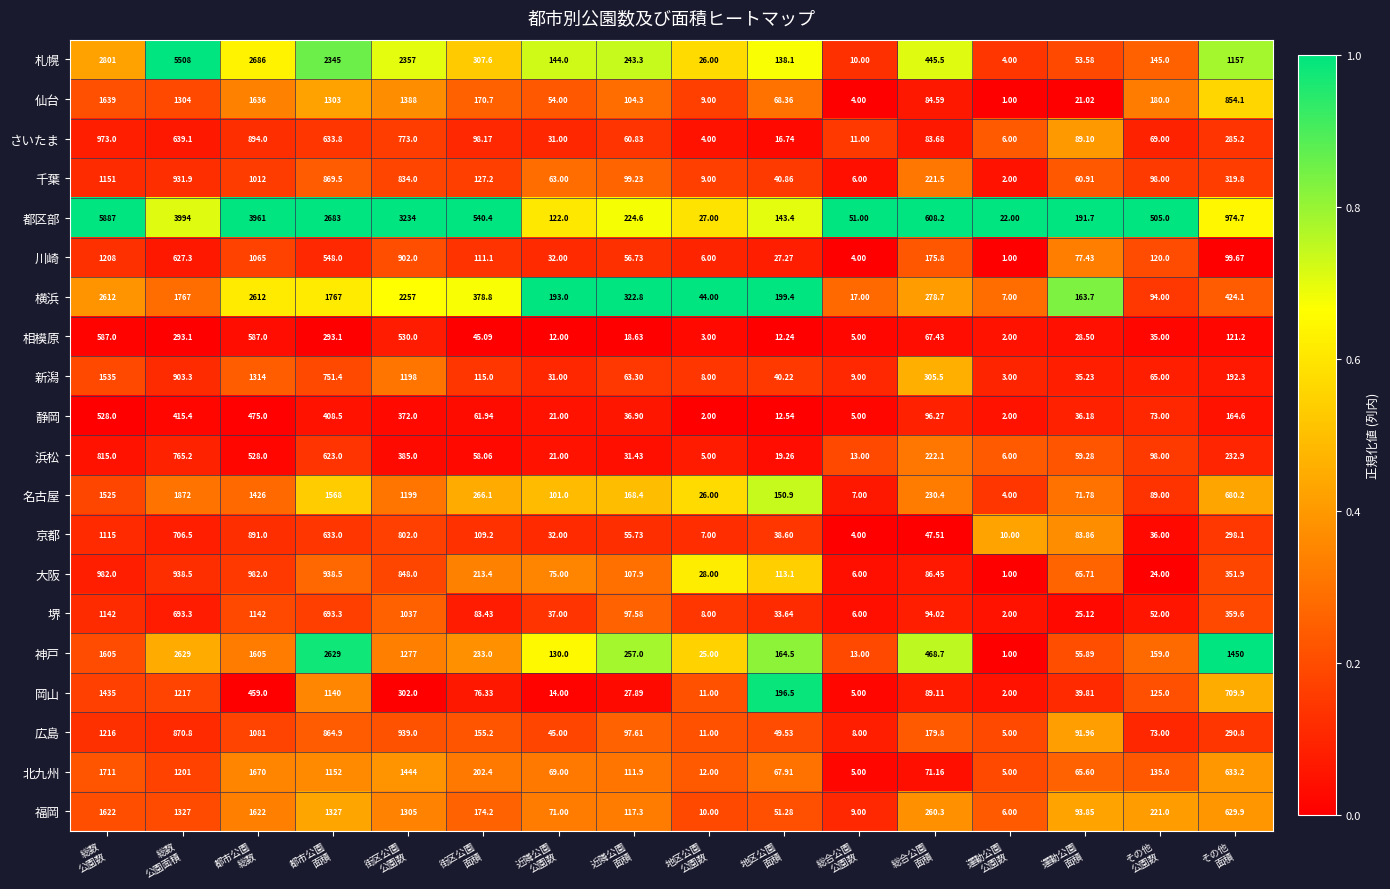

Which category has the lowest value across all series?

運動公園
公園数